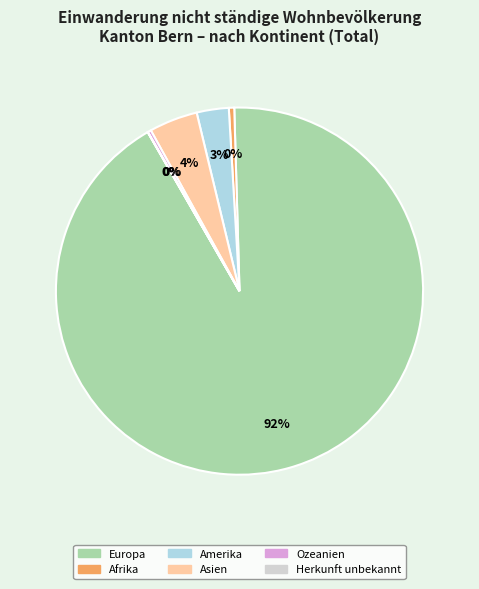

Which slice is the largest?

Europa